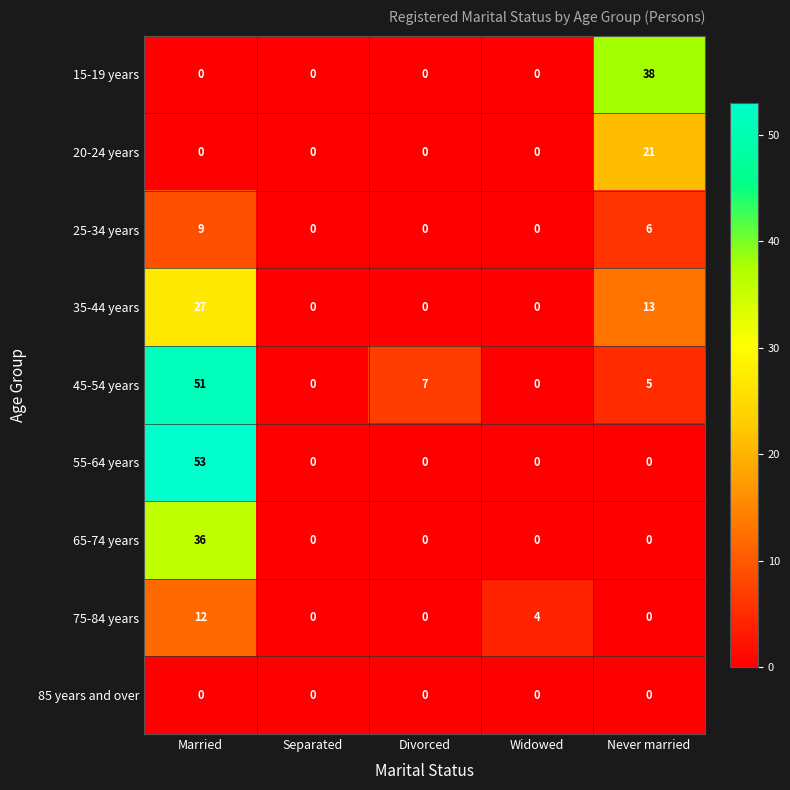

Between Separated and Widowed, which series saw the biggest shift?

75-84 years